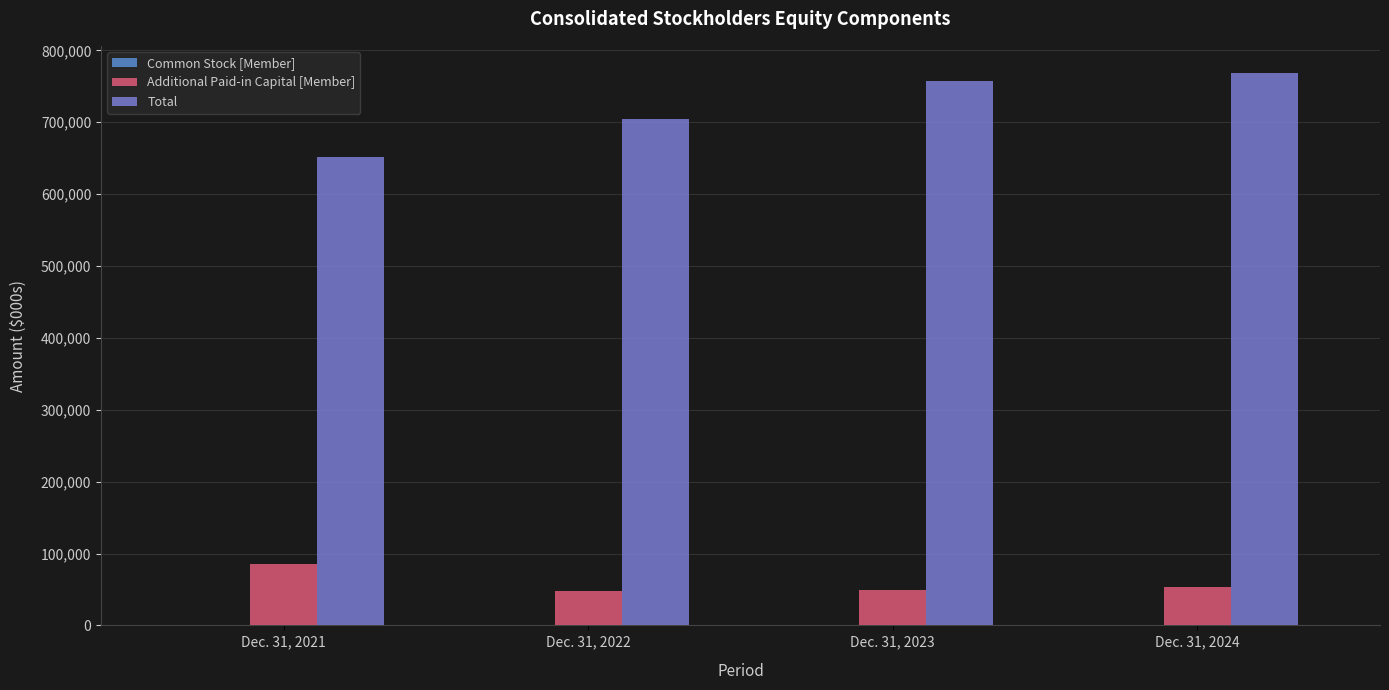

Are the bars grouped side by side (vs. stacked)?

Yes